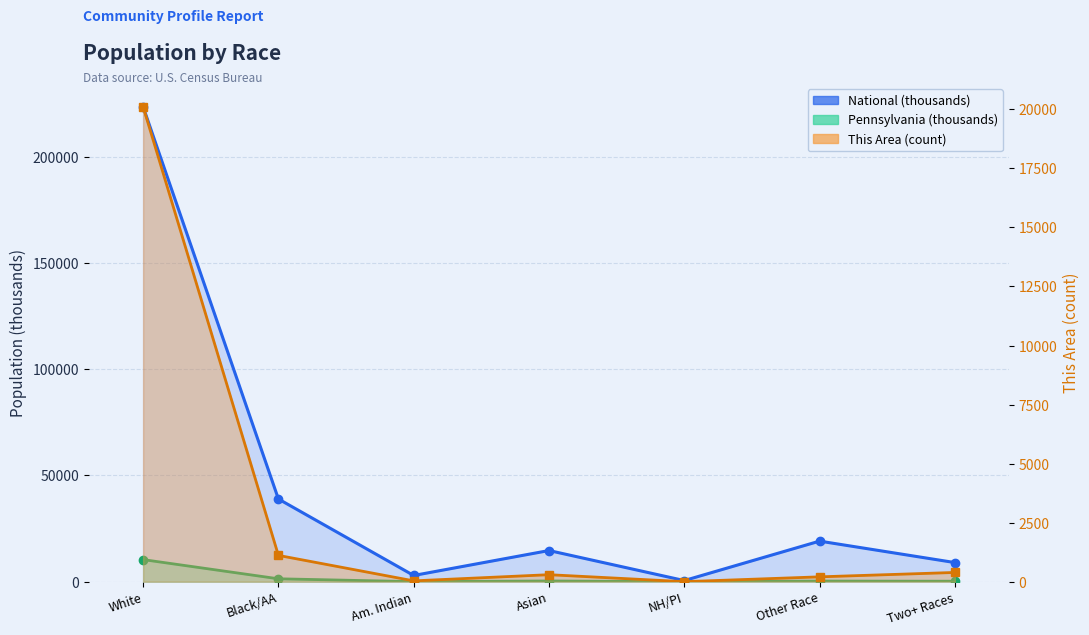

Which series has the largest range (max minus min)?

National (thousands)